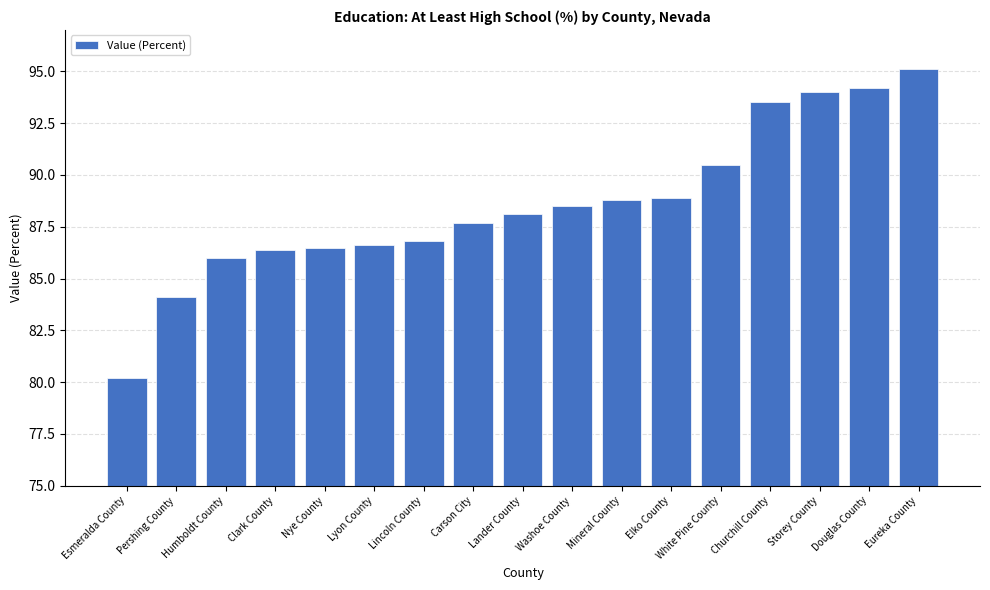

What position from the right is Churchill County?

4